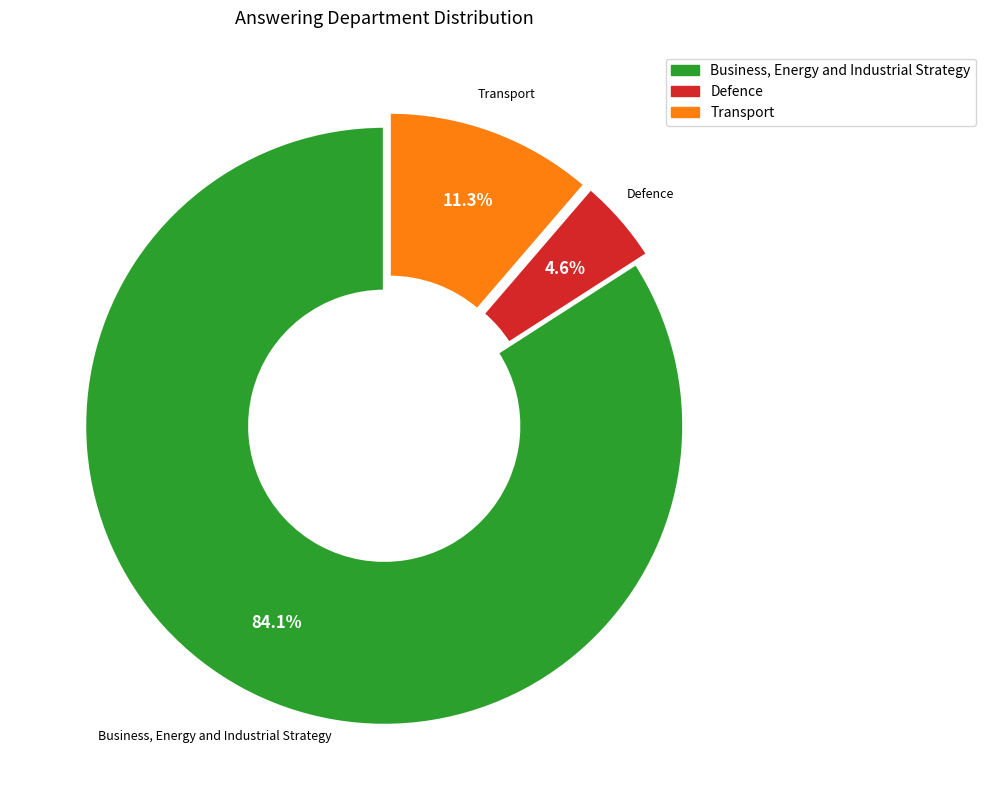

Approximately how many times larger is the value at Business, Energy and Industrial Strategy compared to Defence?

18.3